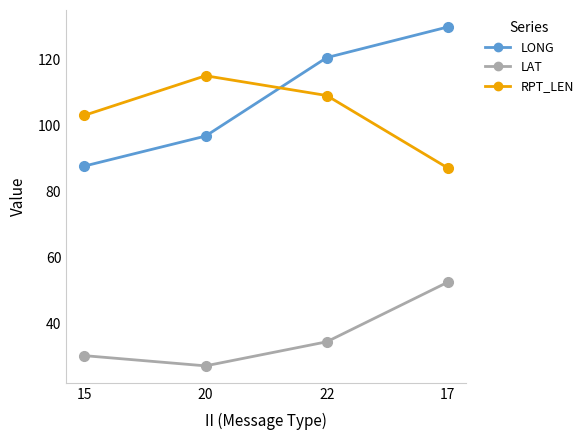

The LONG series shows 129.8 at 17. True or false?

True